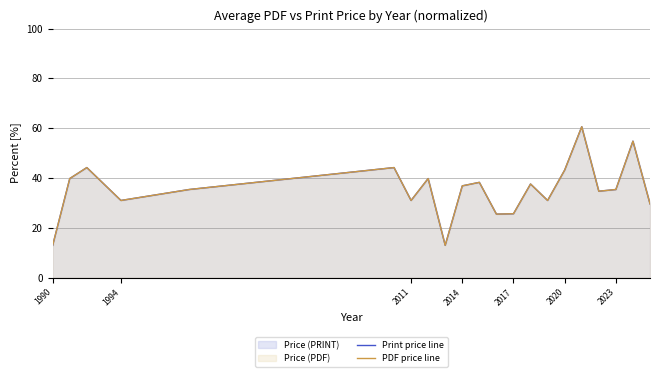

Rank the series by their maximum value, from lowest to highest.

Print price line, PDF price line